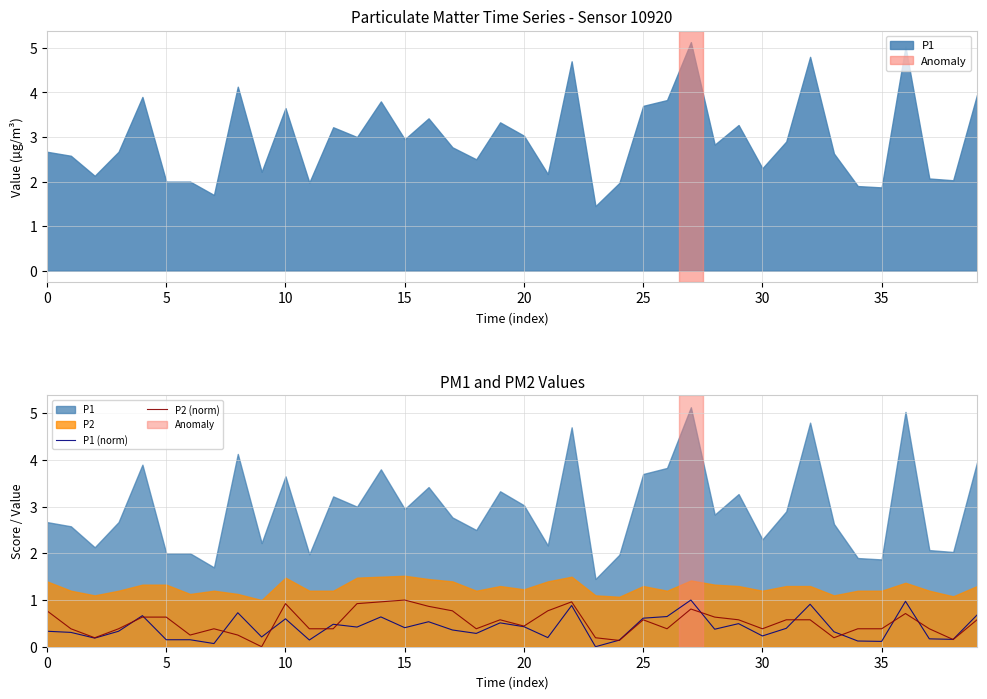

True or false: P1 (norm) has a value of 0.1 at 10.

False